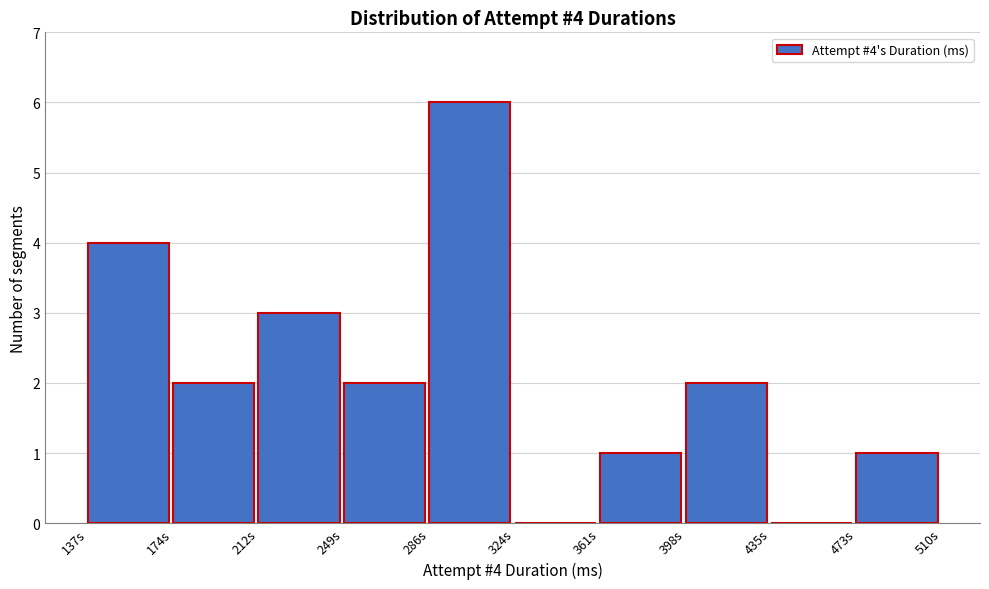

Reading left to right, what are all the values shown in this chart?

137s=4	174s=2	212s=3	249s=2	286s=6	324s=0	361s=1	398s=2	435s=0	473s=1